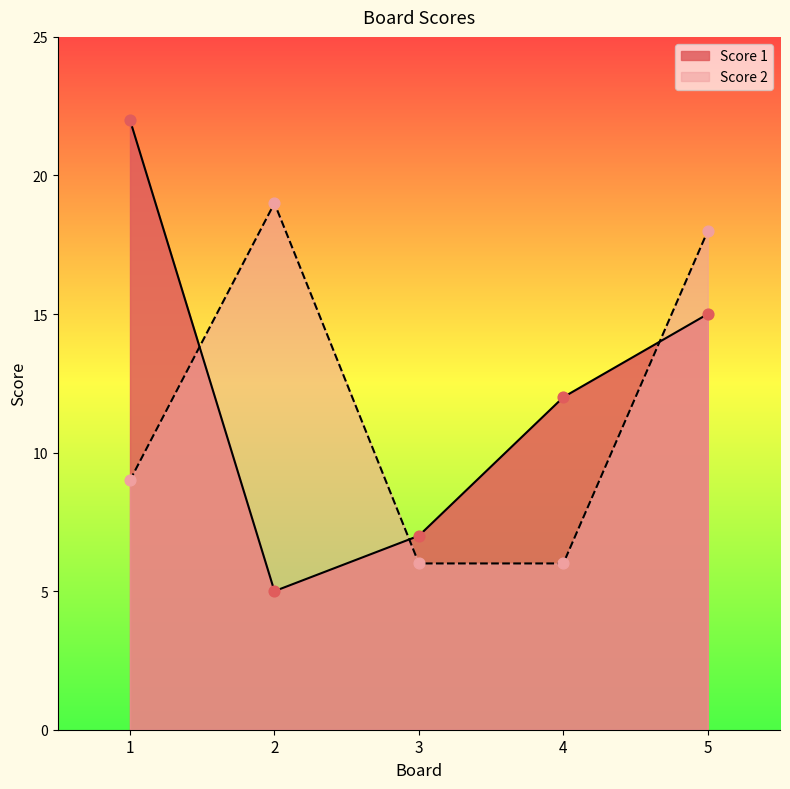

Which series has the largest Y range (max minus min)?

Score 1